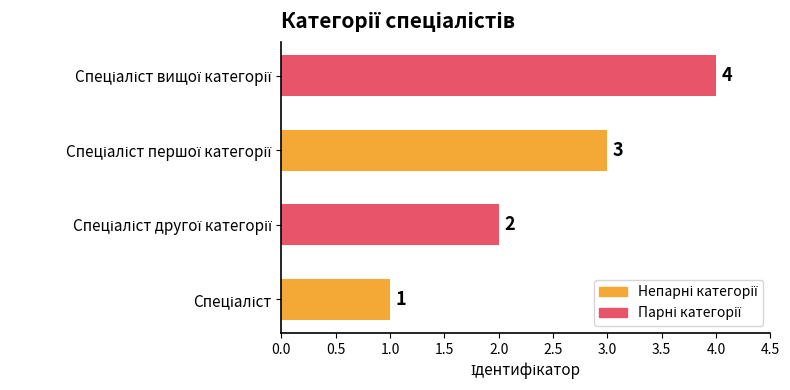

How many bars are there in total?

4